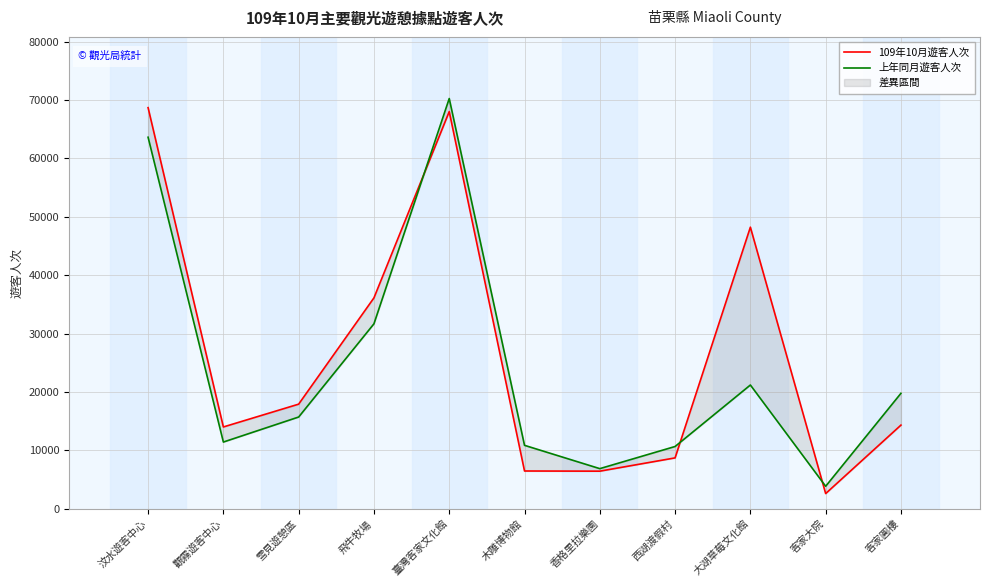

What is the value of the 109年10月遊客人次 point at the 11th from the left?

14322